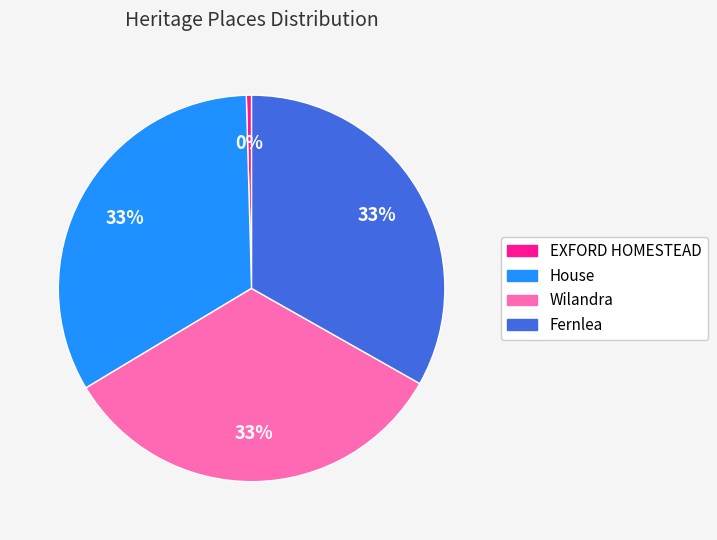

Is there a majority slice in this chart?

No